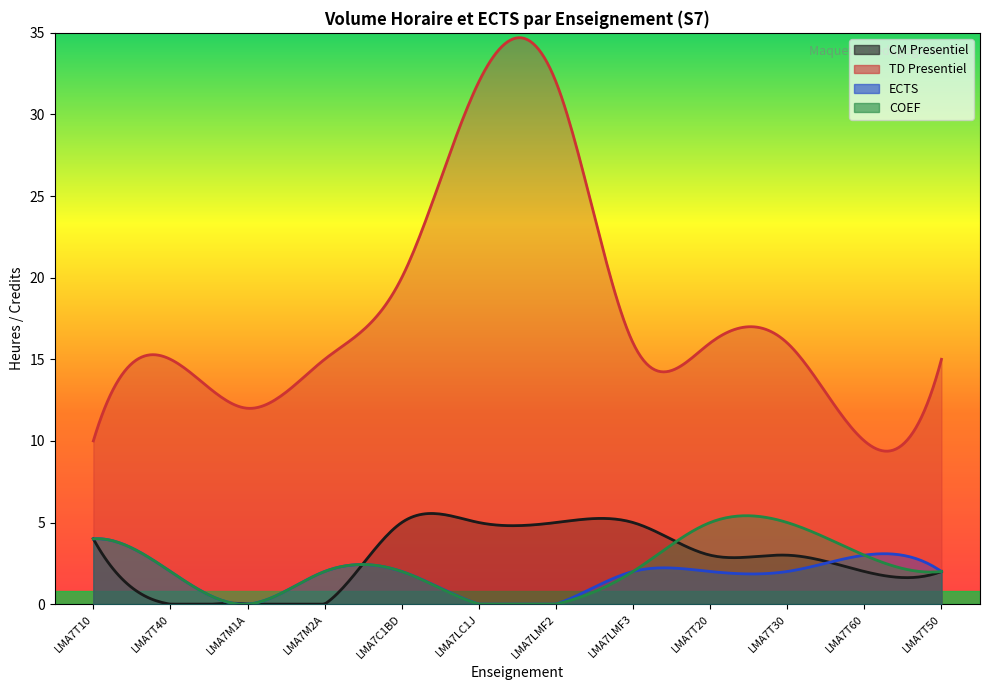

How many values in the CM Presentiel series exceed 3?

5